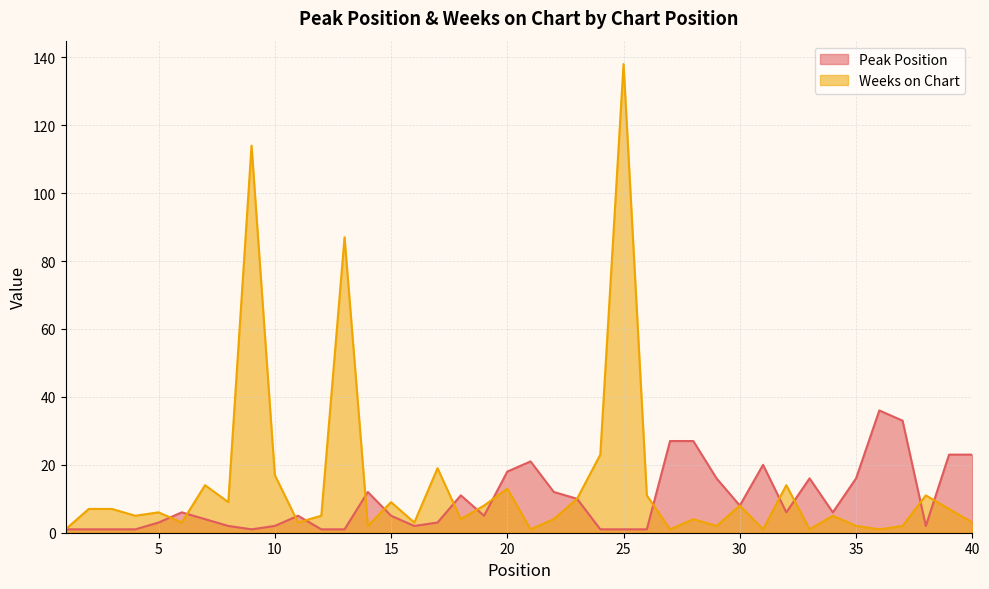

At which category does Peak Position reach its first local valley?

9